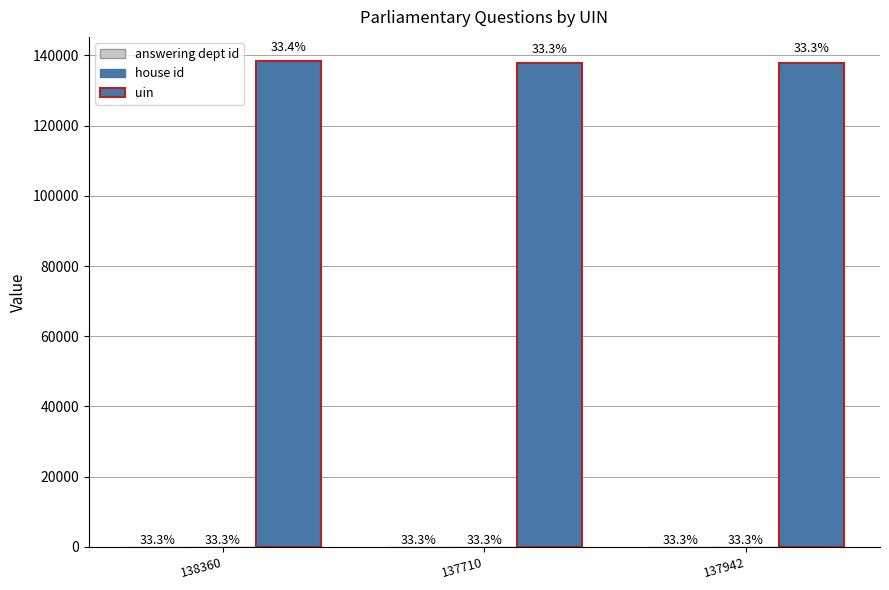

Reading right to left, transcribe all the data shown in this chart.

answering dept id: 10	10	10
house id: 1	1	1
uin: 137942	137710	138360